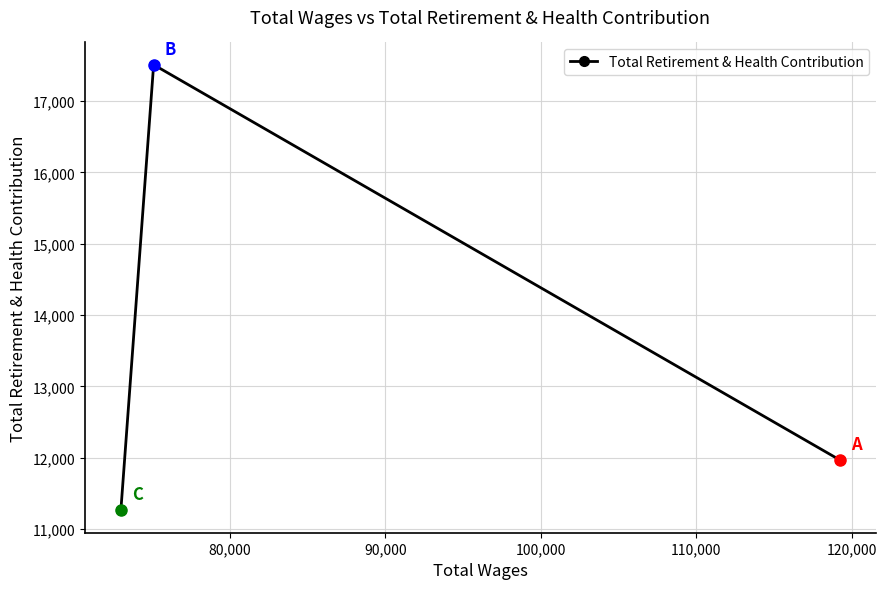

Is this an area chart (filled region under the line)?

No